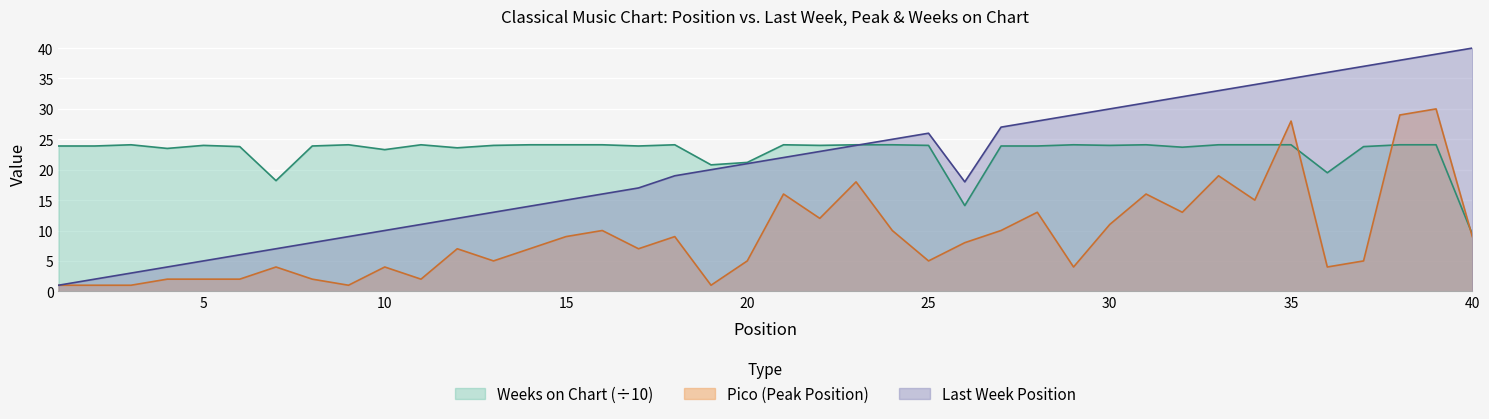

How many distinct data groups are displayed?

3